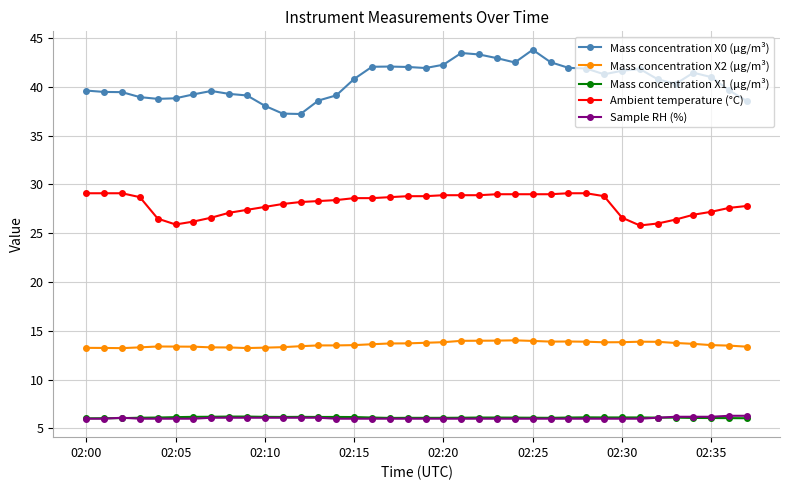

What is the value of the Mass concentration X1 (μg/m³) point at the 7th from the left?

6.2